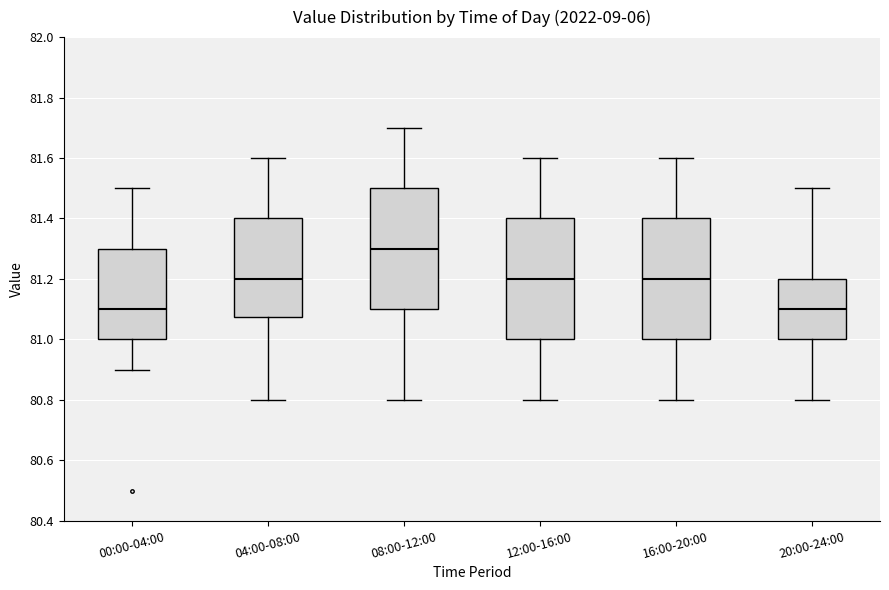

Where does the upper whisker of the box for 08:00-12:00 end on the y-axis? The values are not printed on the chart, so give them approximately, as read against the axis.

81.70